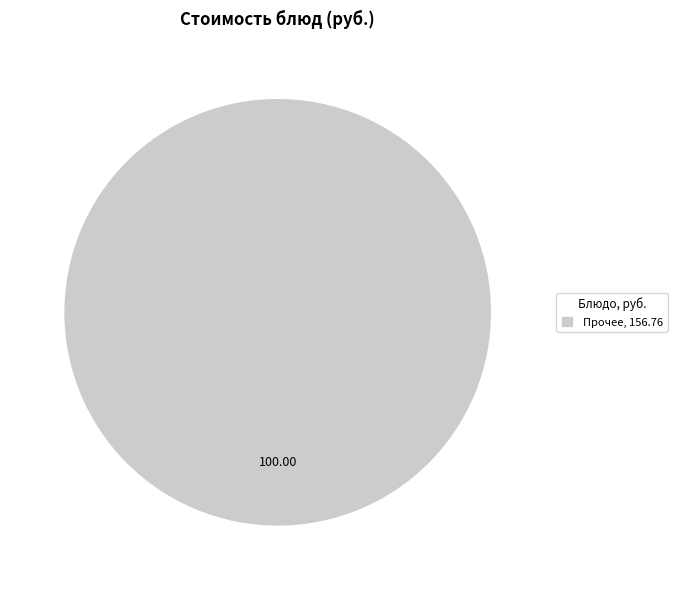

Rank the categories by value from lowest to highest.

Прочее, 156.76